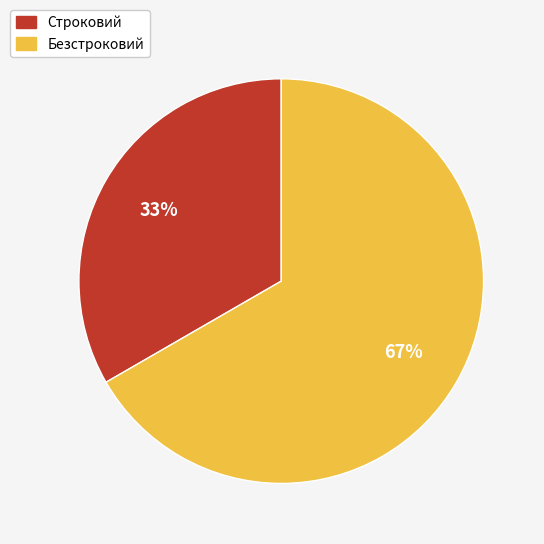

Does any single category account for the majority?

Yes